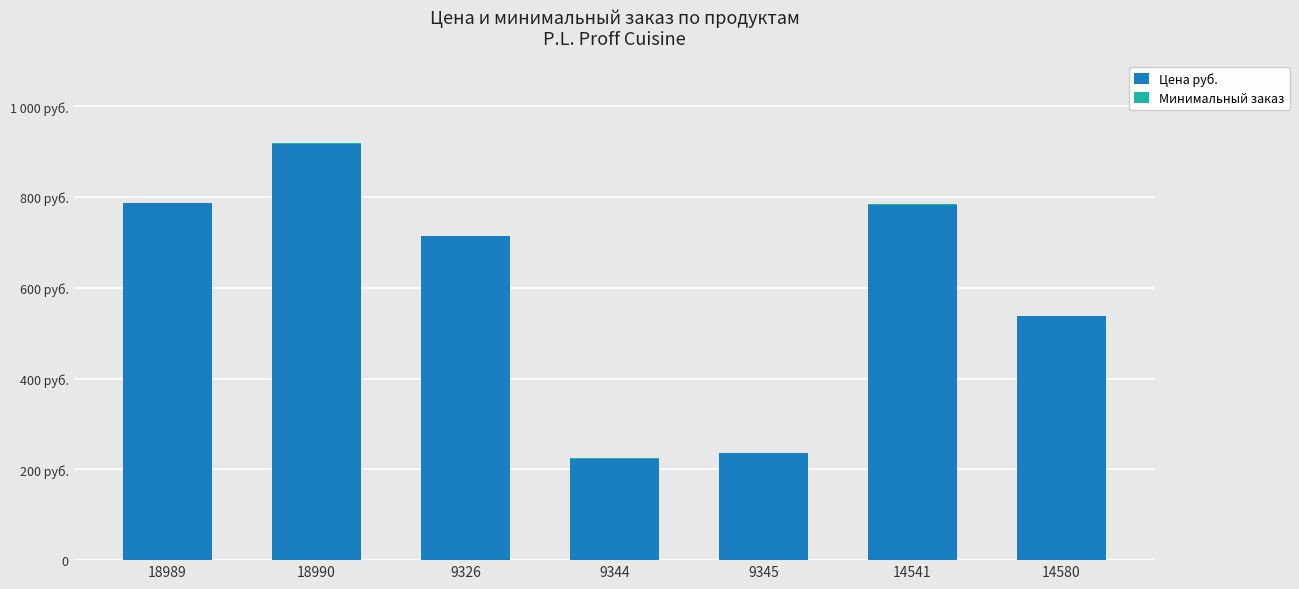

What position from the right is 18989?

7